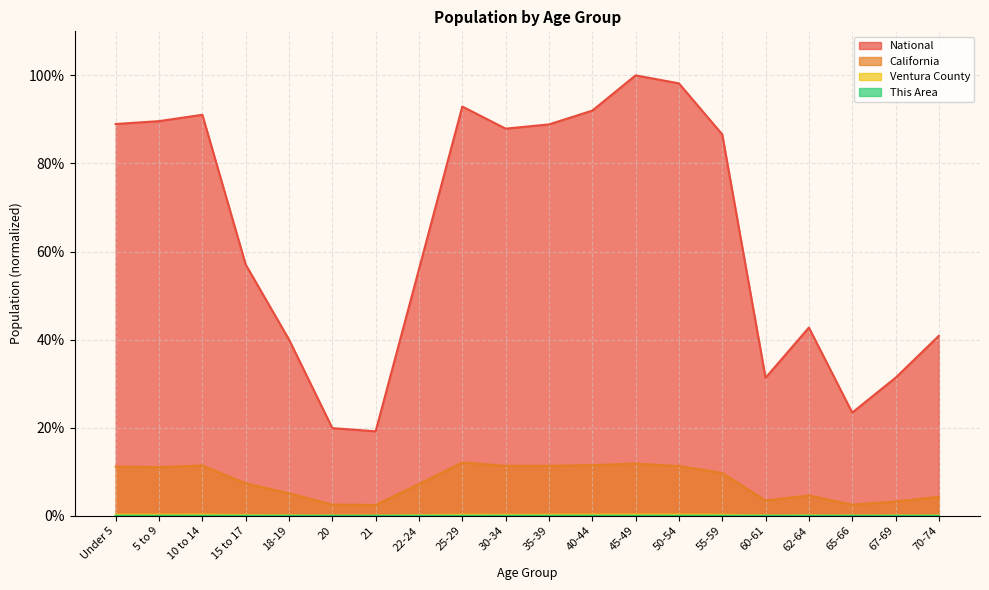

Which series changed the most between 18-19 and 50-54?

National